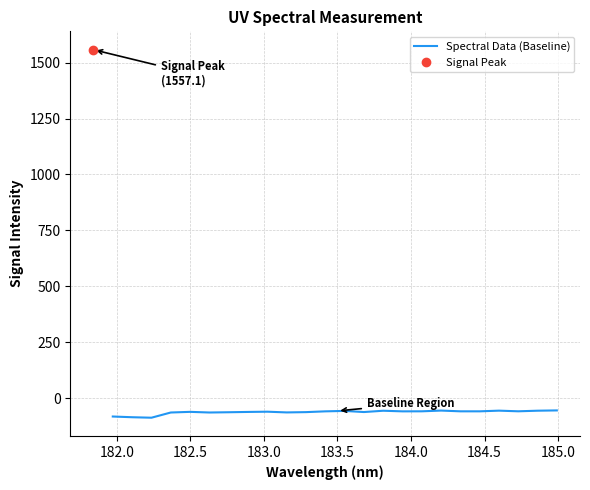

What is the lowest value of the Spectral Data (Baseline) series?

-86.1